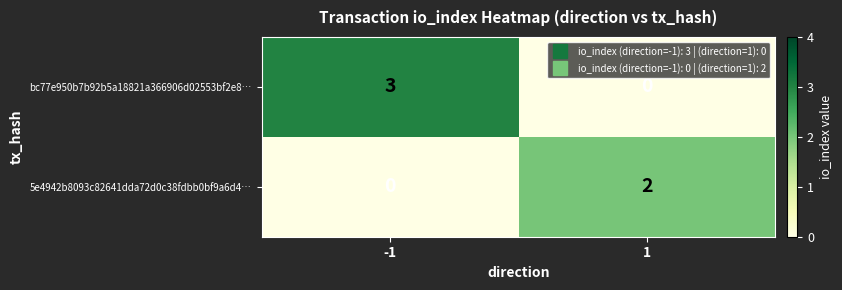

What is the difference between the maximum and minimum values in the bc77e950b7b92b5a18821a366906d02553bf2e8… series?

3